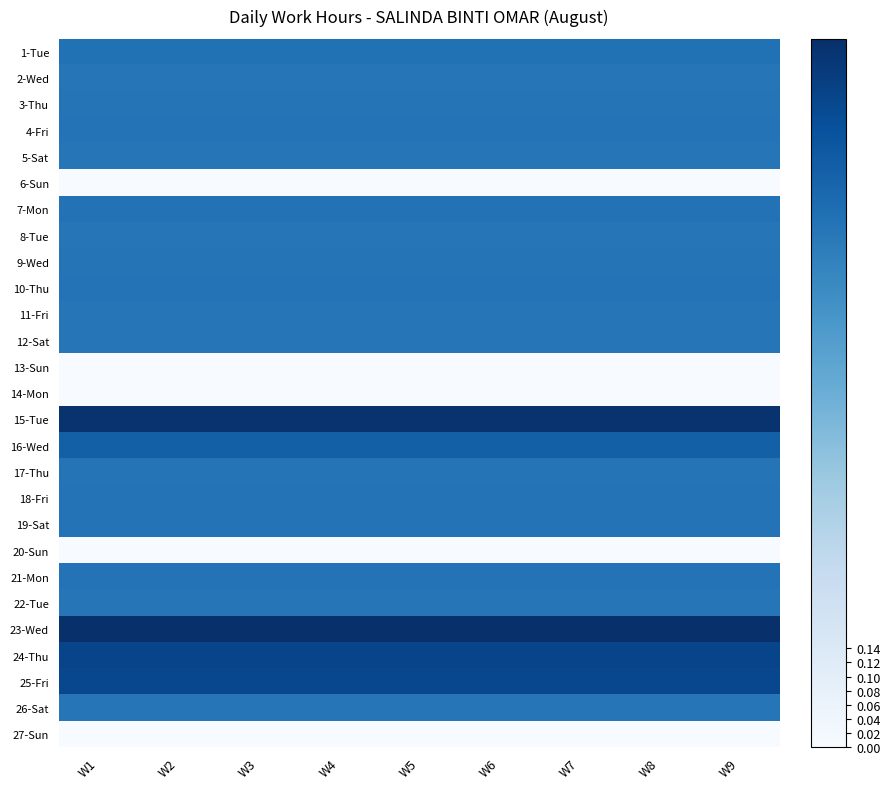

Reading left to right, extract all data points from this chart.

1-Tue: W1=0.7	W2=0.7	W3=0.7	W4=0.7	W5=0.7	W6=0.7	W7=0.7	W8=0.7	W9=0.7
2-Wed: W1=0.7	W2=0.7	W3=0.7	W4=0.7	W5=0.7	W6=0.7	W7=0.7	W8=0.7	W9=0.7
3-Thu: W1=0.7	W2=0.7	W3=0.7	W4=0.7	W5=0.7	W6=0.7	W7=0.7	W8=0.7	W9=0.7
4-Fri: W1=0.7	W2=0.7	W3=0.7	W4=0.7	W5=0.7	W6=0.7	W7=0.7	W8=0.7	W9=0.7
5-Sat: W1=0.7	W2=0.7	W3=0.7	W4=0.7	W5=0.7	W6=0.7	W7=0.7	W8=0.7	W9=0.7
6-Sun: W1=0.0	W2=0.0	W3=0.0	W4=0.0	W5=0.0	W6=0.0	W7=0.0	W8=0.0	W9=0.0
7-Mon: W1=0.7	W2=0.7	W3=0.7	W4=0.7	W5=0.7	W6=0.7	W7=0.7	W8=0.7	W9=0.7
8-Tue: W1=0.7	W2=0.7	W3=0.7	W4=0.7	W5=0.7	W6=0.7	W7=0.7	W8=0.7	W9=0.7
9-Wed: W1=0.7	W2=0.7	W3=0.7	W4=0.7	W5=0.7	W6=0.7	W7=0.7	W8=0.7	W9=0.7
10-Thu: W1=0.7	W2=0.7	W3=0.7	W4=0.7	W5=0.7	W6=0.7	W7=0.7	W8=0.7	W9=0.7
11-Fri: W1=0.7	W2=0.7	W3=0.7	W4=0.7	W5=0.7	W6=0.7	W7=0.7	W8=0.7	W9=0.7
12-Sat: W1=0.7	W2=0.7	W3=0.7	W4=0.7	W5=0.7	W6=0.7	W7=0.7	W8=0.7	W9=0.7
13-Sun: W1=0.0	W2=0.0	W3=0.0	W4=0.0	W5=0.0	W6=0.0	W7=0.0	W8=0.0	W9=0.0
14-Mon: W1=0.0	W2=0.0	W3=0.0	W4=0.0	W5=0.0	W6=0.0	W7=0.0	W8=0.0	W9=0.0
15-Tue: W1=1.0	W2=1.0	W3=1.0	W4=1.0	W5=1.0	W6=1.0	W7=1.0	W8=1.0	W9=1.0
16-Wed: W1=0.8	W2=0.8	W3=0.8	W4=0.8	W5=0.8	W6=0.8	W7=0.8	W8=0.8	W9=0.8
17-Thu: W1=0.7	W2=0.7	W3=0.7	W4=0.7	W5=0.7	W6=0.7	W7=0.7	W8=0.7	W9=0.7
18-Fri: W1=0.7	W2=0.7	W3=0.7	W4=0.7	W5=0.7	W6=0.7	W7=0.7	W8=0.7	W9=0.7
19-Sat: W1=0.7	W2=0.7	W3=0.7	W4=0.7	W5=0.7	W6=0.7	W7=0.7	W8=0.7	W9=0.7
20-Sun: W1=0.0	W2=0.0	W3=0.0	W4=0.0	W5=0.0	W6=0.0	W7=0.0	W8=0.0	W9=0.0
21-Mon: W1=0.7	W2=0.7	W3=0.7	W4=0.7	W5=0.7	W6=0.7	W7=0.7	W8=0.7	W9=0.7
22-Tue: W1=0.7	W2=0.7	W3=0.7	W4=0.7	W5=0.7	W6=0.7	W7=0.7	W8=0.7	W9=0.7
23-Wed: W1=1.0	W2=1.0	W3=1.0	W4=1.0	W5=1.0	W6=1.0	W7=1.0	W8=1.0	W9=1.0
24-Thu: W1=0.9	W2=0.9	W3=0.9	W4=0.9	W5=0.9	W6=0.9	W7=0.9	W8=0.9	W9=0.9
25-Fri: W1=0.9	W2=0.9	W3=0.9	W4=0.9	W5=0.9	W6=0.9	W7=0.9	W8=0.9	W9=0.9
26-Sat: W1=0.7	W2=0.7	W3=0.7	W4=0.7	W5=0.7	W6=0.7	W7=0.7	W8=0.7	W9=0.7
27-Sun: W1=0.0	W2=0.0	W3=0.0	W4=0.0	W5=0.0	W6=0.0	W7=0.0	W8=0.0	W9=0.0